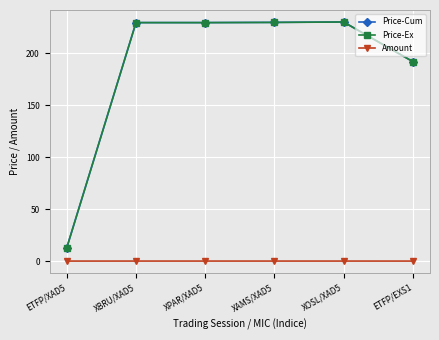

Is it true that Price-Ex equals 132.5 at XPAR/XAD5?

False